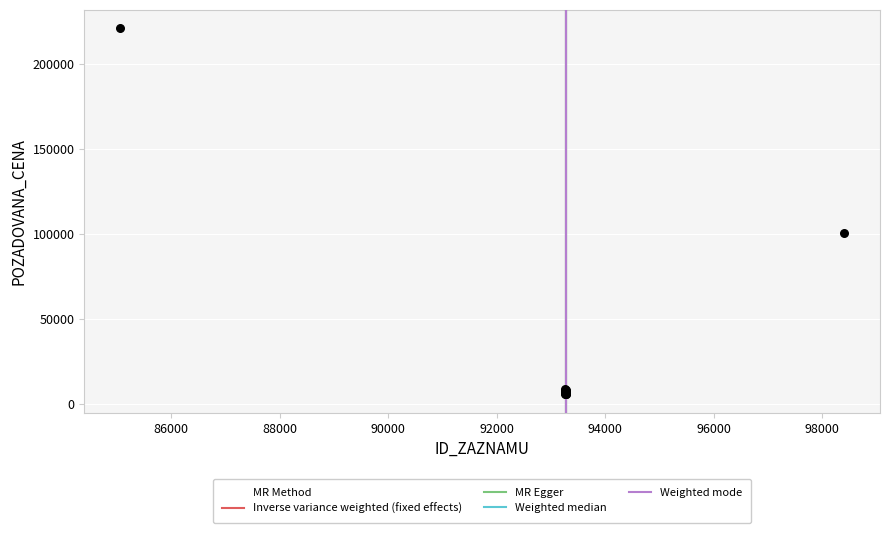

What Y value in the scatter plot is closest to 113127?

100215